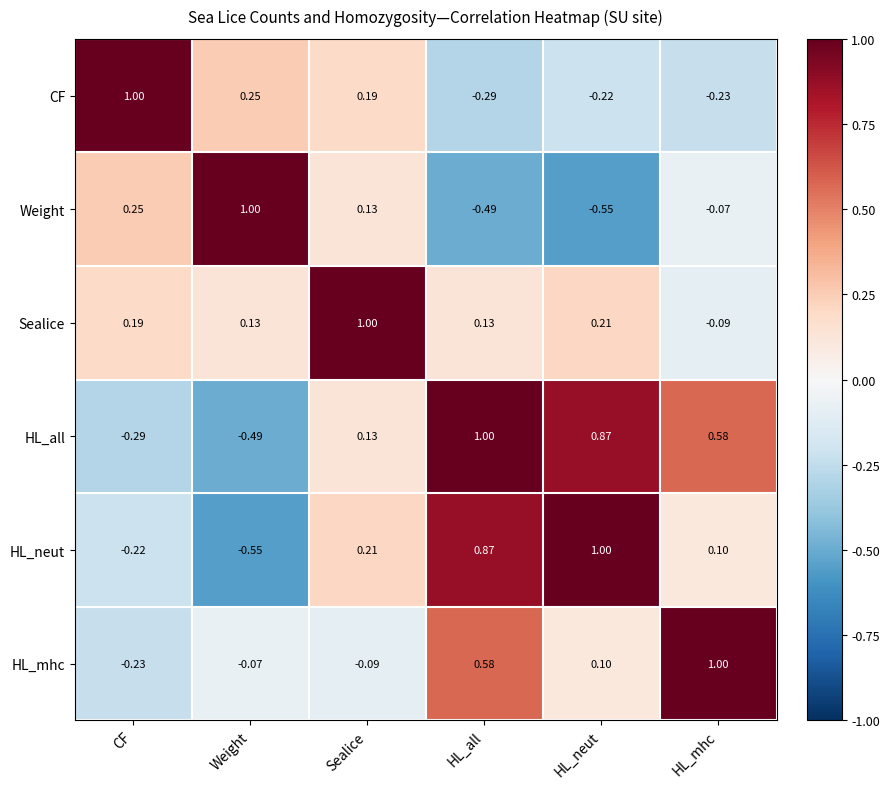

Between HL_all and HL_neut, which series saw the biggest shift?

HL_mhc